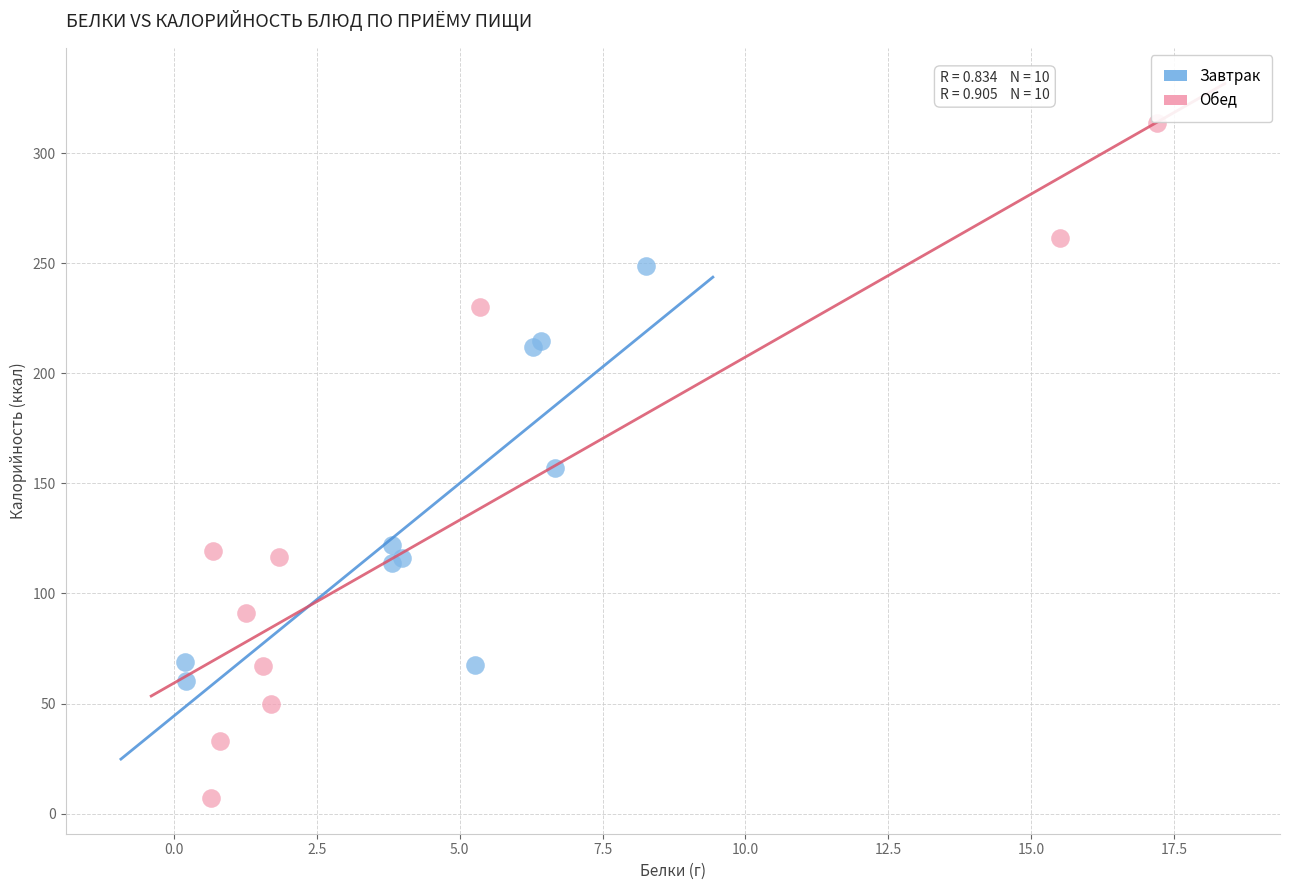

Which series has the largest Y range (max minus min)?

Обед